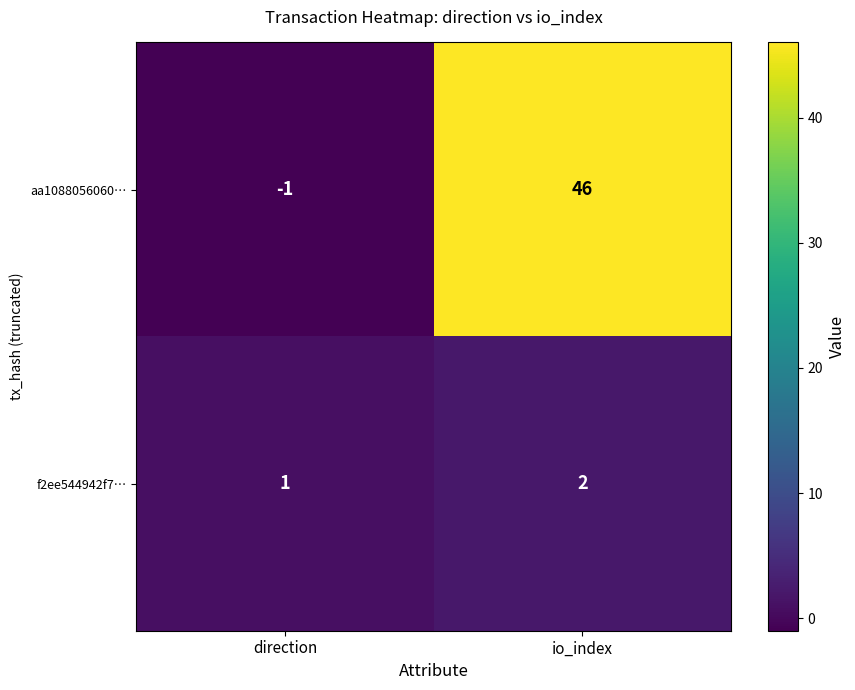

Reading left to right, extract all data points from this chart.

aa1088056060…: -1	46
f2ee544942f7…: 1	2